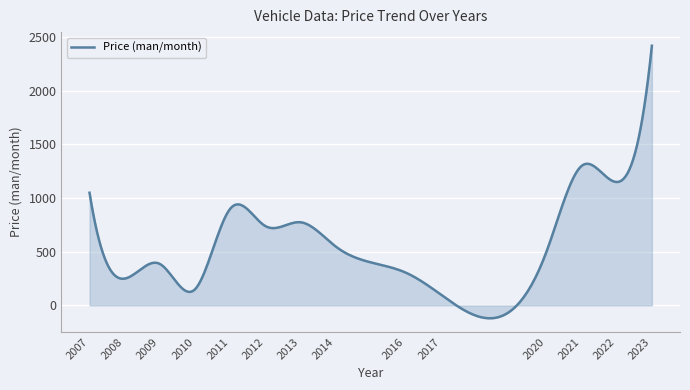

What is the difference between the maximum and minimum values?

2540.0